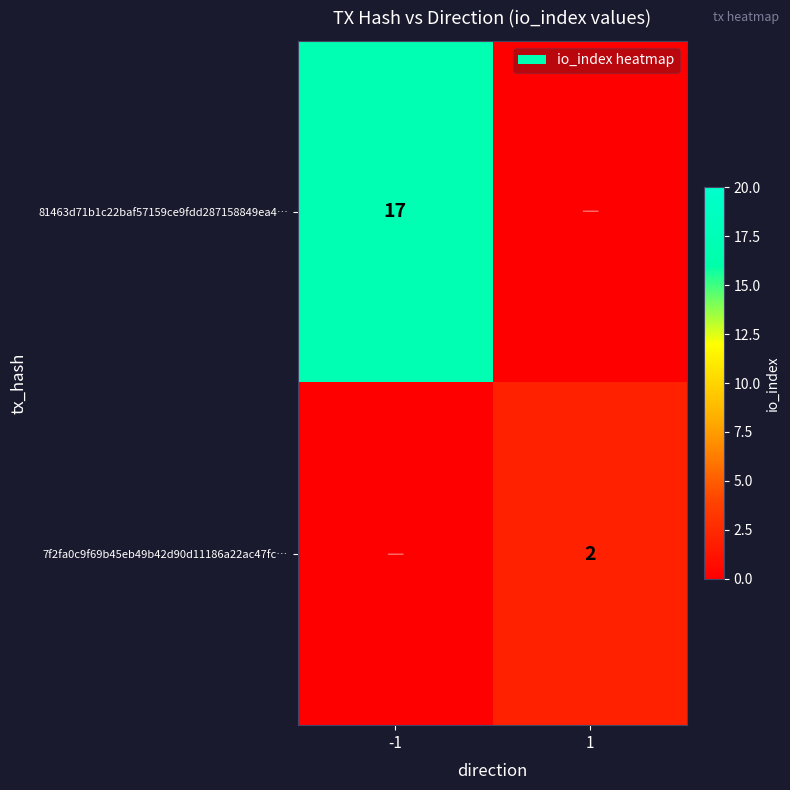

True or false: 81463d71b1c22baf57159ce9fdd287158849ea4… has a value of 7 at -1.

False